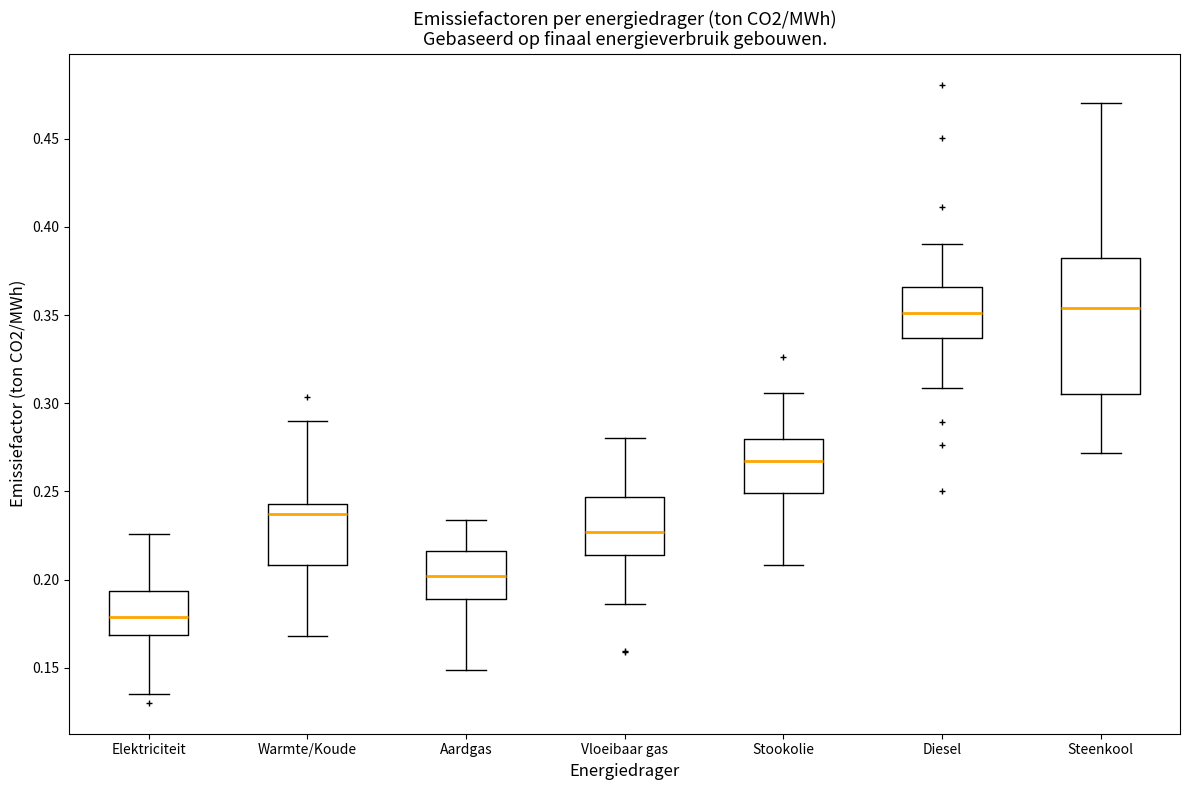

Reading left to right, read every box against the y-axis: the position of its median line, the range the box covers, and the ends of its whiskers. The values are not printed on the chart, so give them approximately, as read against the axis.

Elektriciteit: median 0.180, box 0.170 to 0.195, whiskers 0.135 to 0.225
Warmte/Koude: median 0.235, box 0.210 to 0.245, whiskers 0.170 to 0.290
Aardgas: median 0.200, box 0.190 to 0.215, whiskers 0.150 to 0.235
Vloeibaar gas: median 0.225, box 0.215 to 0.245, whiskers 0.185 to 0.280
Stookolie: median 0.265, box 0.250 to 0.280, whiskers 0.210 to 0.305
Diesel: median 0.350, box 0.335 to 0.365, whiskers 0.310 to 0.390
Steenkool: median 0.355, box 0.305 to 0.380, whiskers 0.270 to 0.470